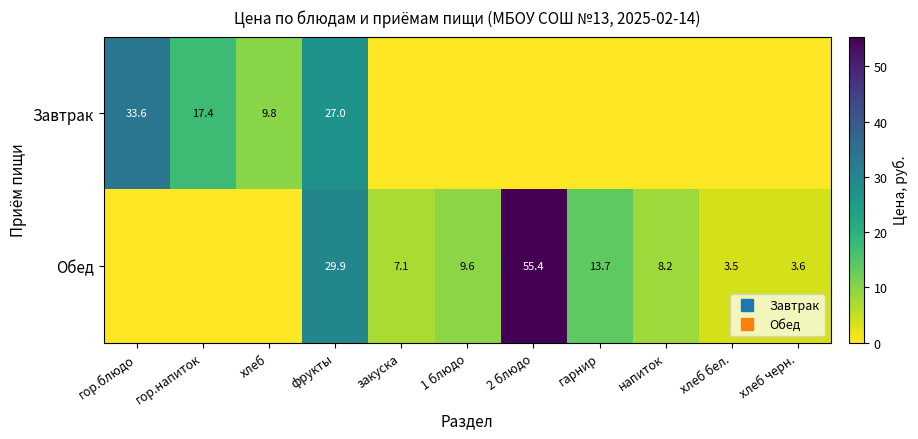

Rank the series by their maximum value, from highest to lowest.

Обед, Завтрак